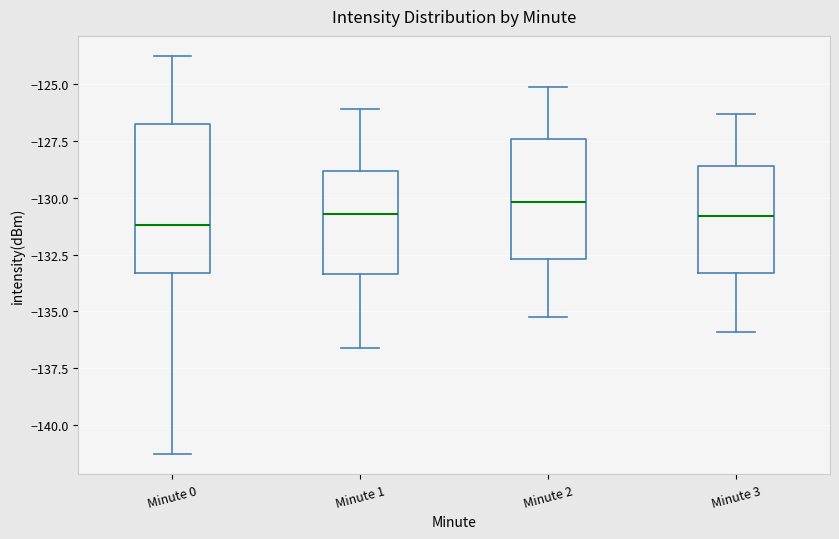

Reading left to right, transcribe this box plot: for each box, give where its median line is, the range the box spans, and where its two whiskers end, as read against the y-axis. The values are not printed on the chart, so give them approximately, as read against the axis.

Minute 0: median -131.0, box -133.5 to -126.5, whiskers -141.5 to -123.5
Minute 1: median -130.5, box -133.5 to -129.0, whiskers -136.5 to -126.0
Minute 2: median -130.0, box -132.5 to -127.5, whiskers -135.0 to -125.0
Minute 3: median -131.0, box -133.5 to -128.5, whiskers -136.0 to -126.5